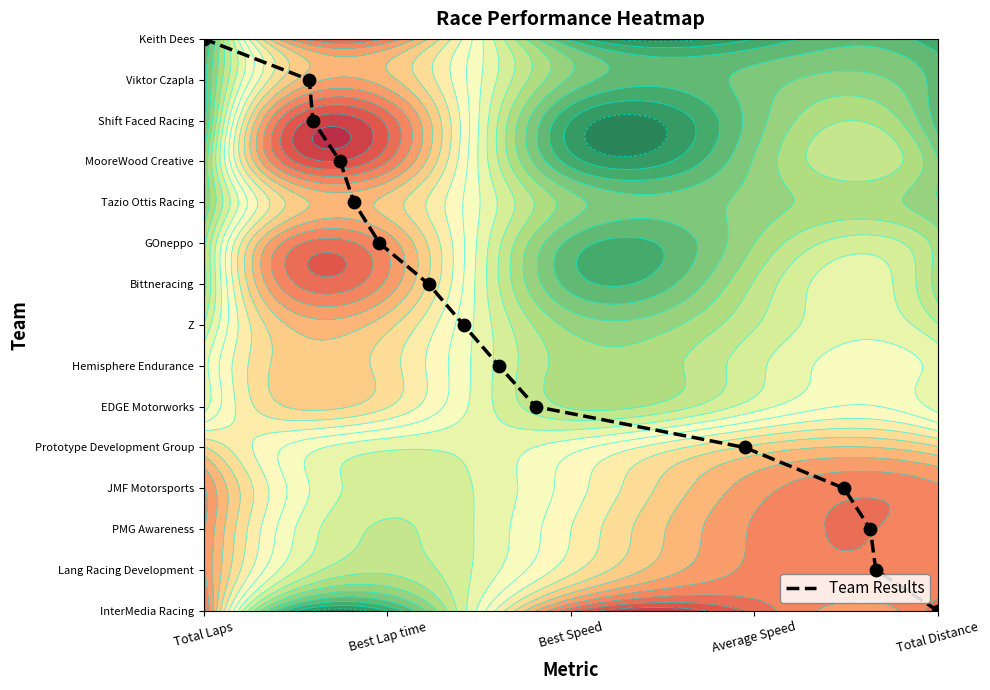

Is it true that the value at Total Laps is 14?

True